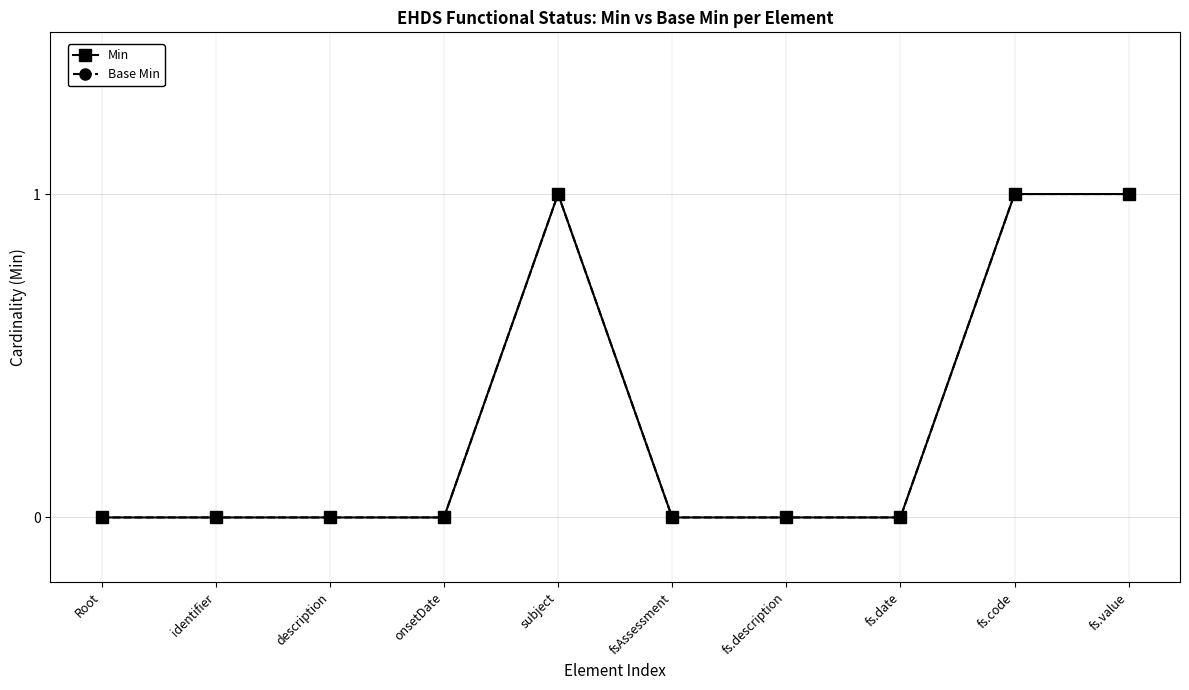

Is this an area chart (filled region under the line)?

No